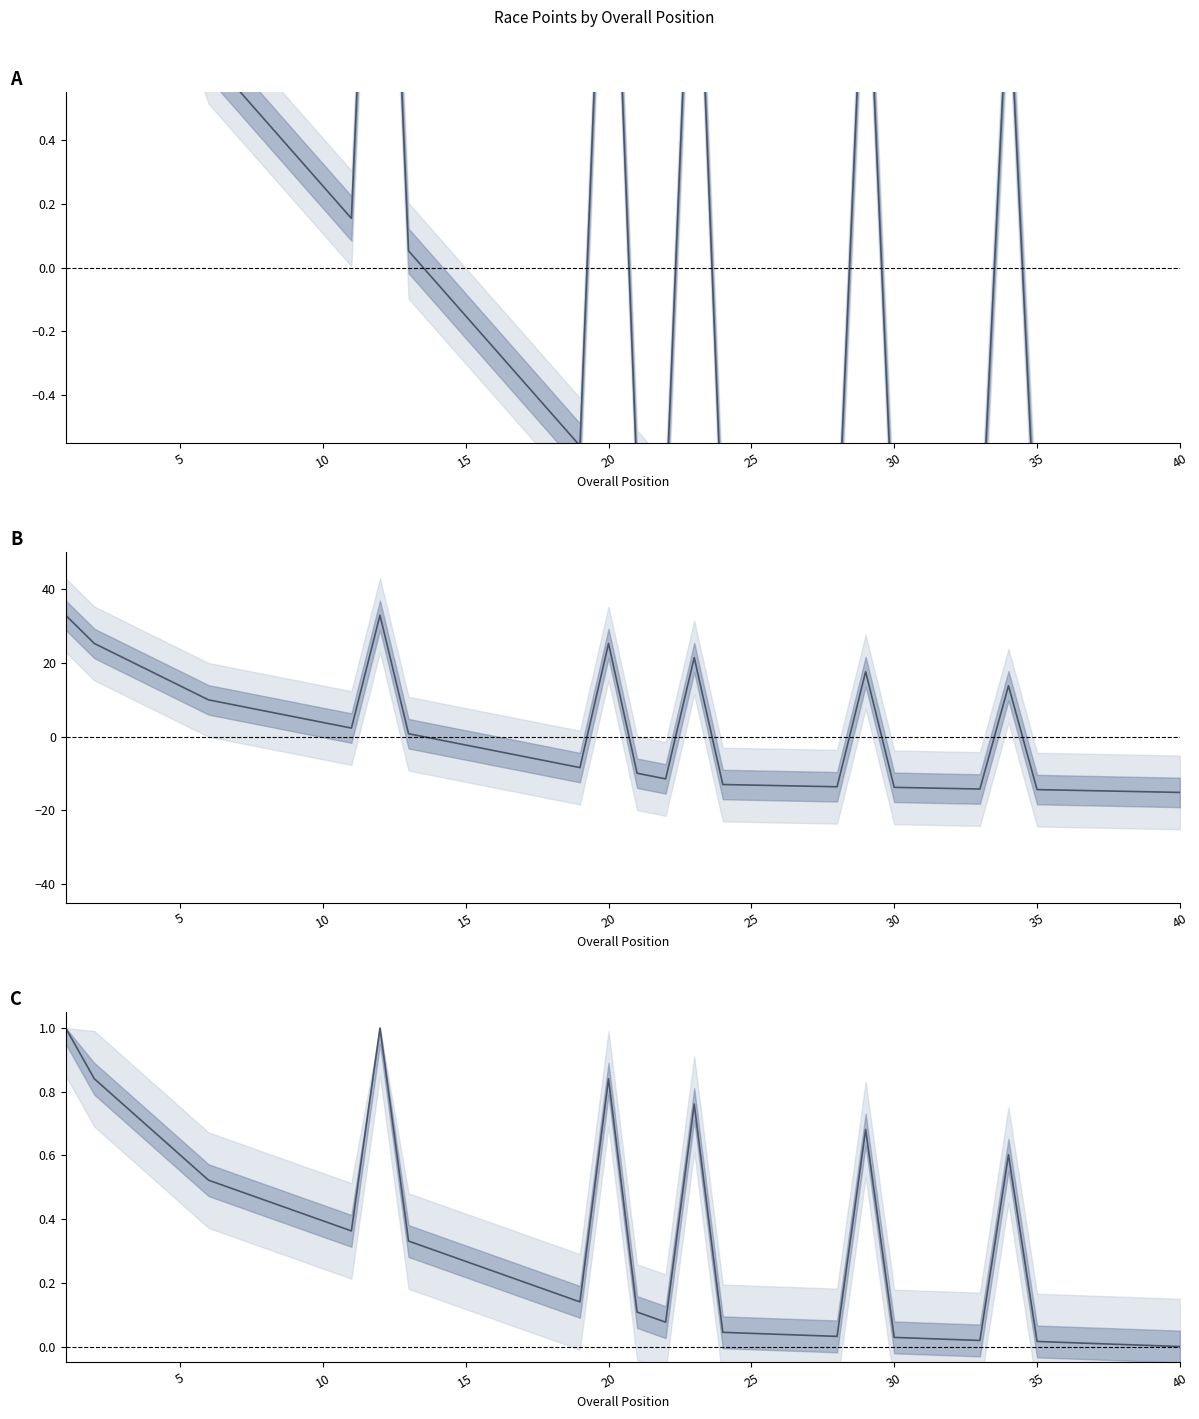

In Performance Points ratio (0-1), how many points are lower than both neighbors (excluding endpoints)?

5